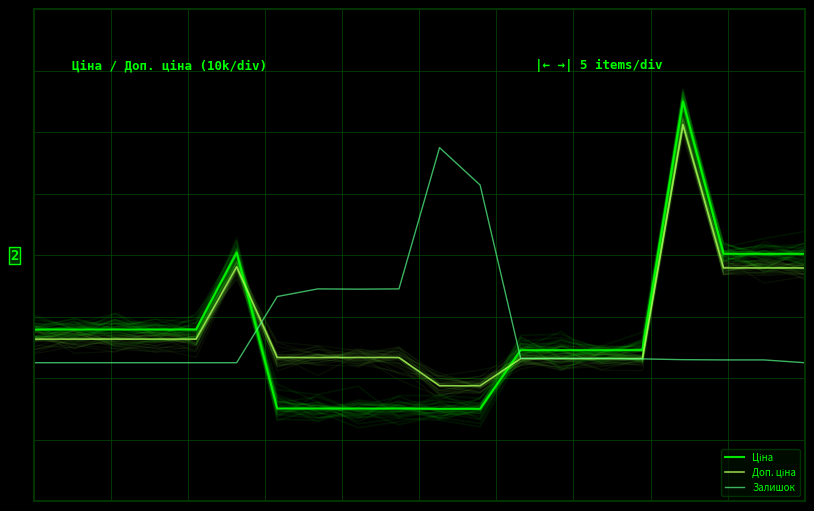

Reading left to right, list all the values displayed in this chart.

Ціна: -0.5	-0.5	-0.5	-0.5	-0.5	0.0	-1.0	-1.0	-1.0	-1.0	-1.0	-1.0	-0.6	-0.6	-0.6	-0.6	1.0	0.0	0.0	0.0
Доп. ціна: -0.5	-0.5	-0.5	-0.5	-0.5	-0.1	-0.7	-0.7	-0.7	-0.7	-0.8	-0.8	-0.7	-0.7	-0.7	-0.7	0.8	-0.1	-0.1	-0.1
Залишок: -0.7	-0.7	-0.7	-0.7	-0.7	-0.7	-0.3	-0.2	-0.2	-0.2	0.7	0.5	-0.7	-0.7	-0.7	-0.7	-0.7	-0.7	-0.7	-0.7